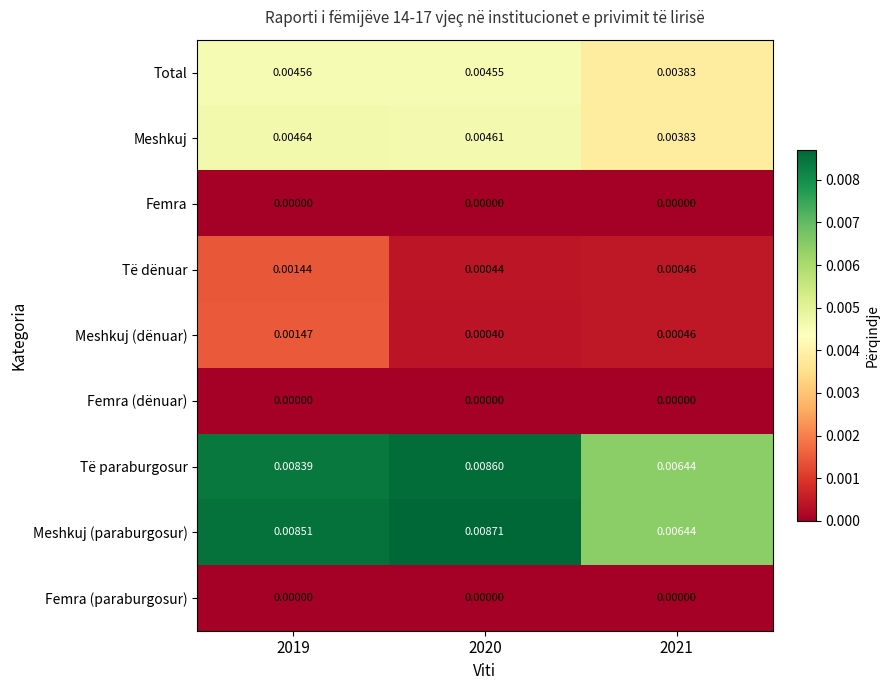

Which series has the widest spread of values?

Meshkuj (paraburgosur)